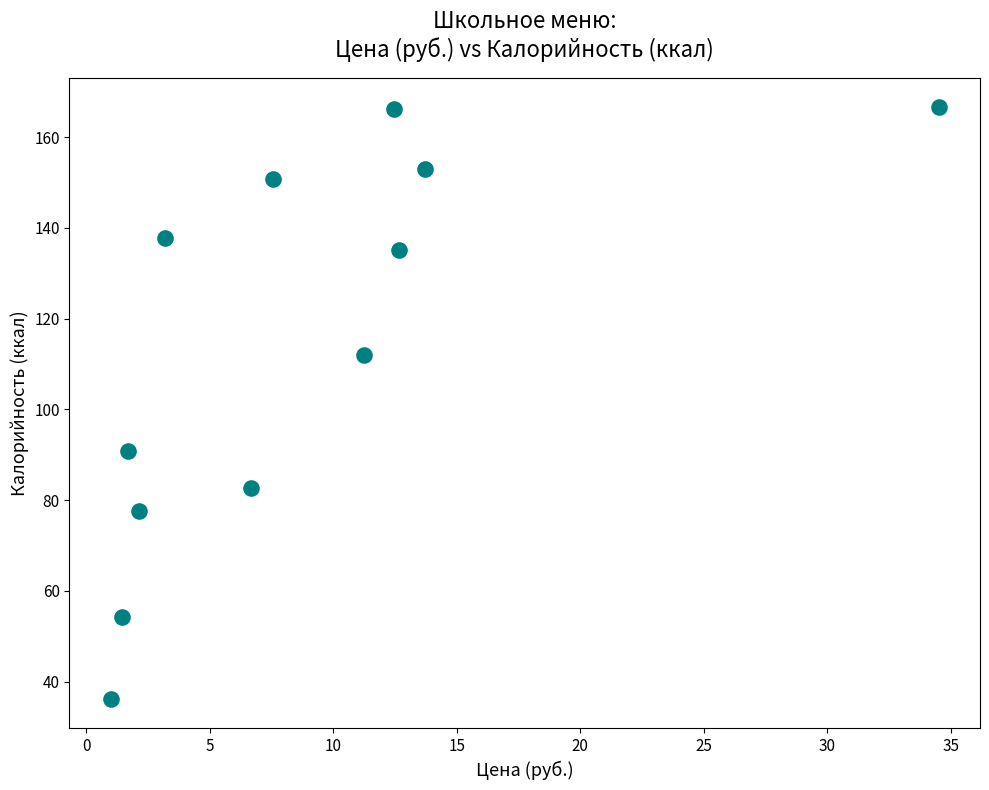

What is the average X value?

9.0